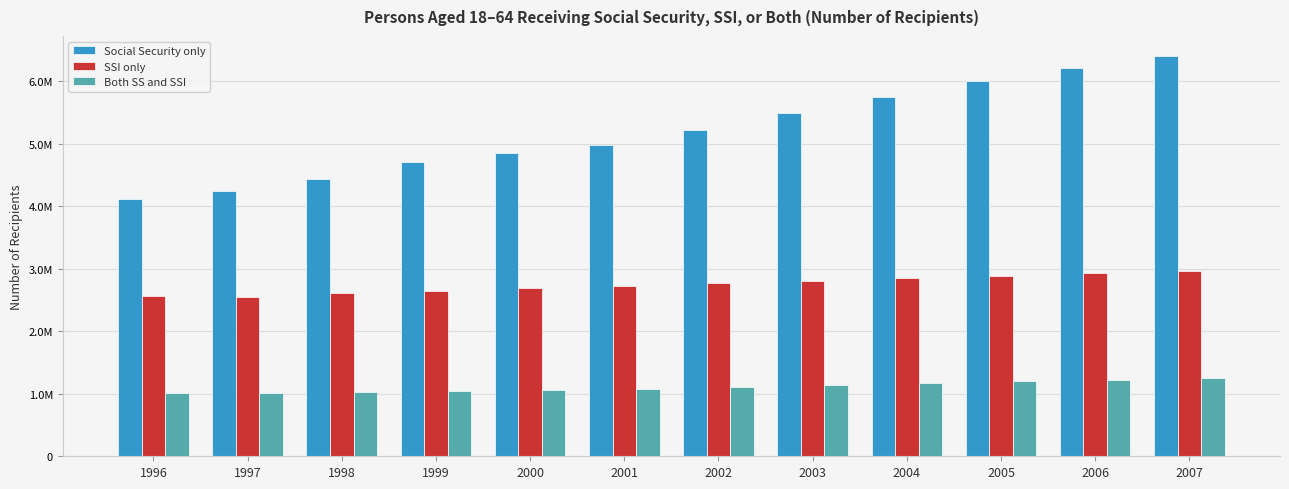

Rank the categories by Social Security only value from lowest to highest.

1996, 1997, 1998, 1999, 2000, 2001, 2002, 2003, 2004, 2005, 2006, 2007